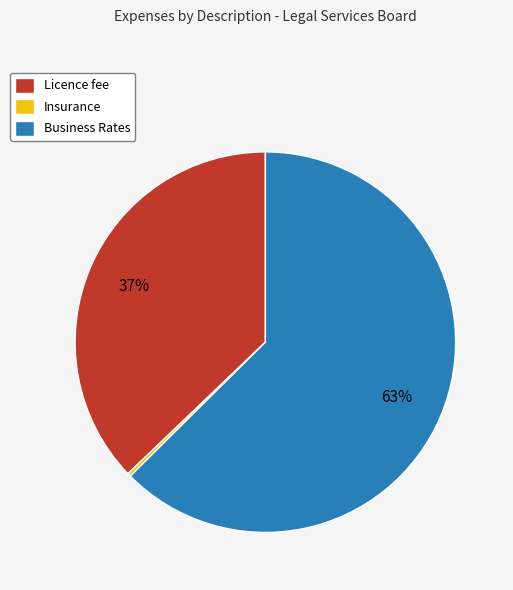

To the nearest percent, what is the difference between the Insurance and Licence fee slice percentages?

37%